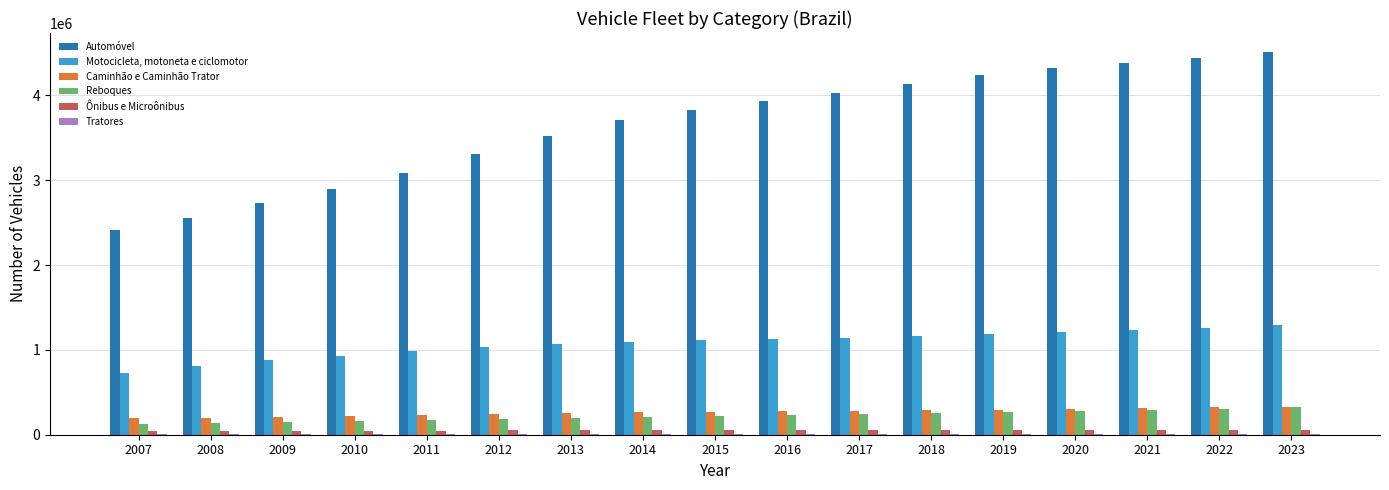

What is the spread (max minus min) of values at 2016?

3922753